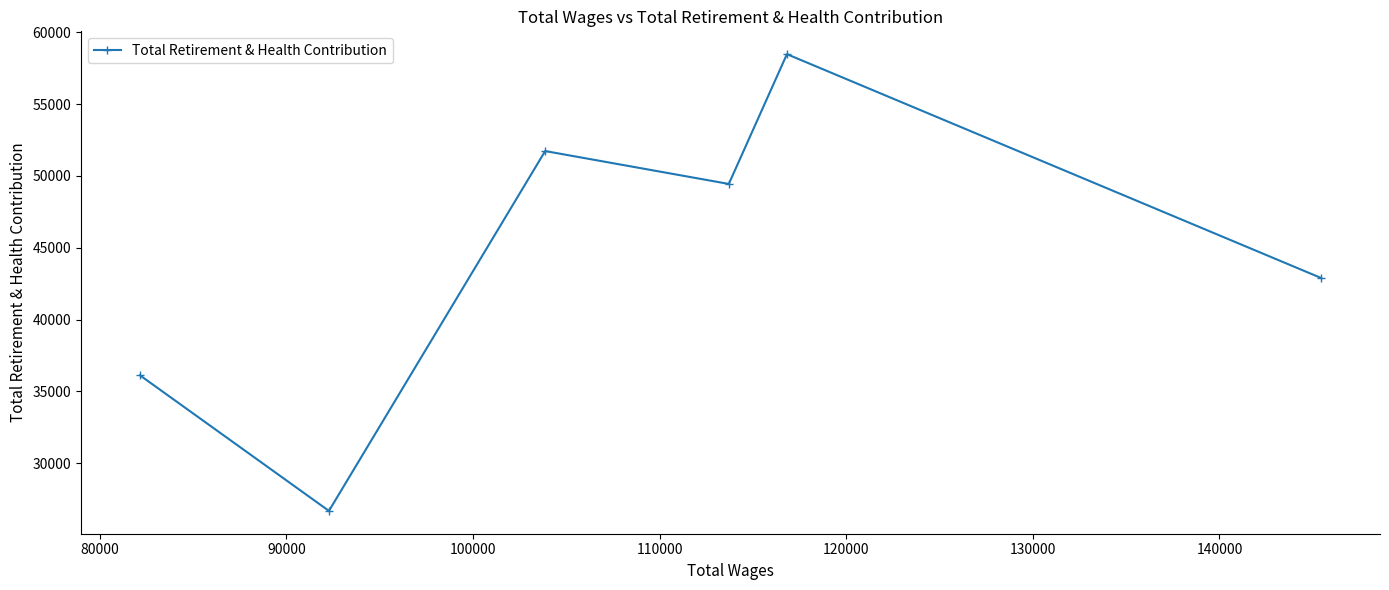

What is the smallest value displayed?

26685